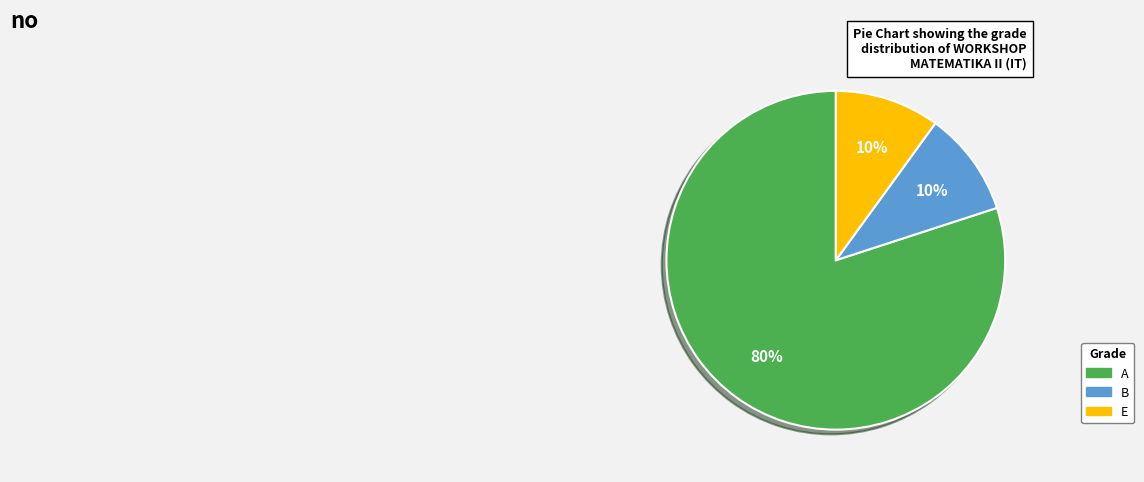

Do E and B together represent more than half of the pie?

No